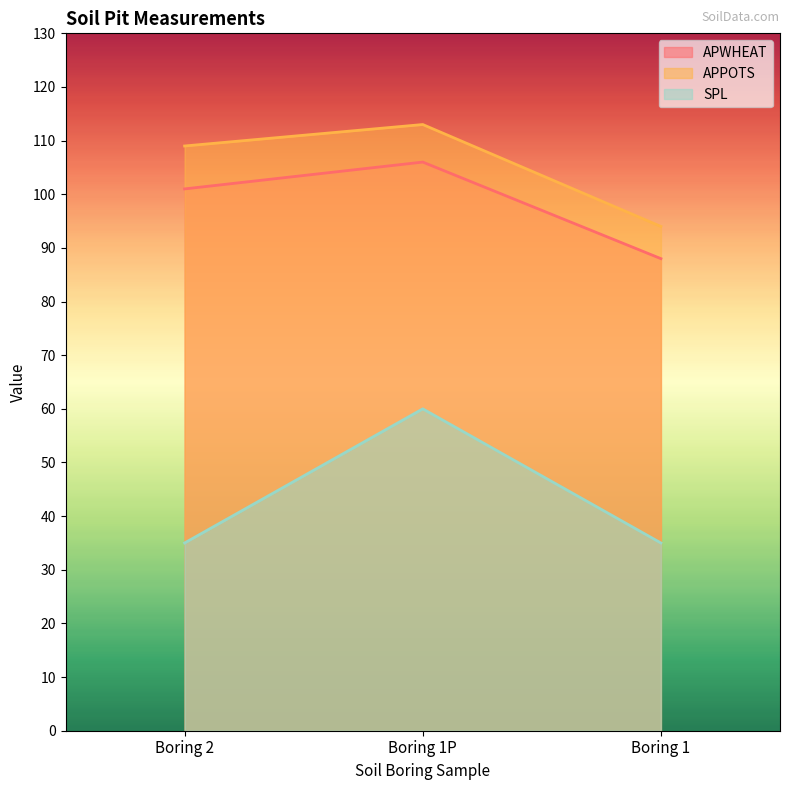

What is the smallest value displayed?

35